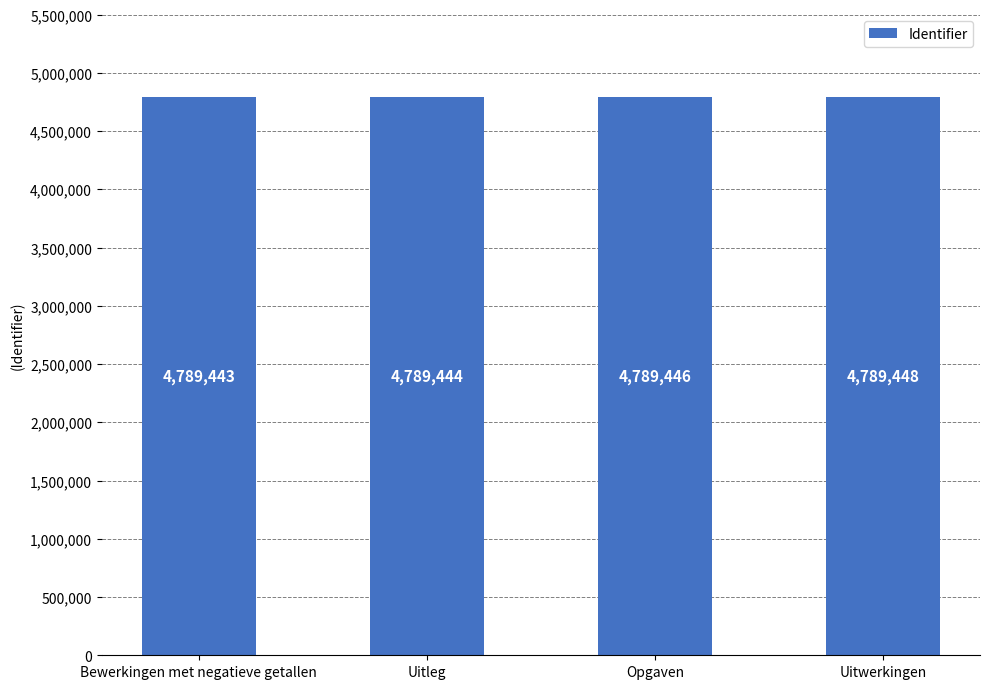

How many values are between 4789444 and 4789448?

3